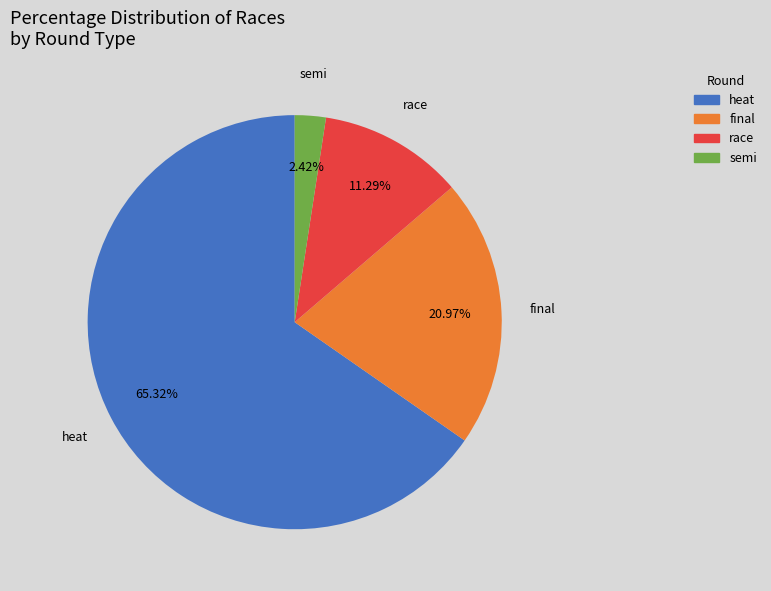

Does any single category account for the majority?

Yes